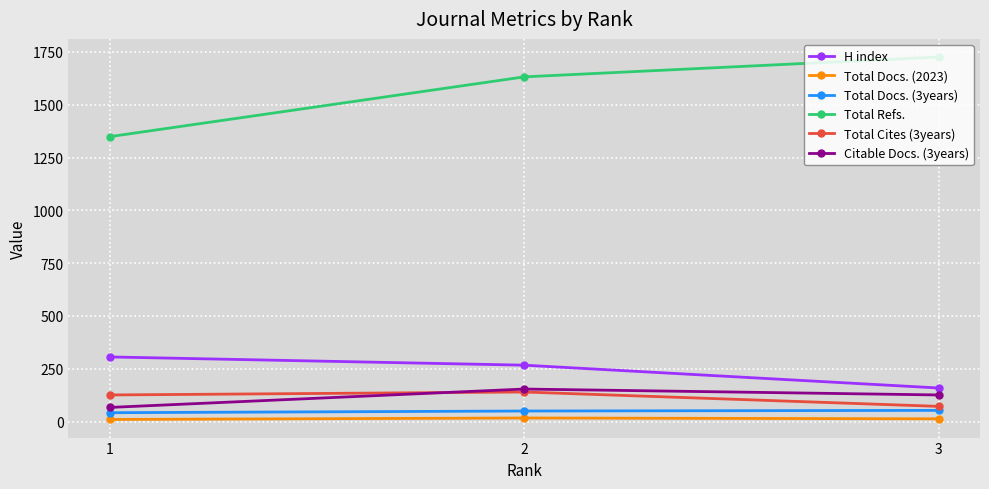

How many data points does each series have?

3